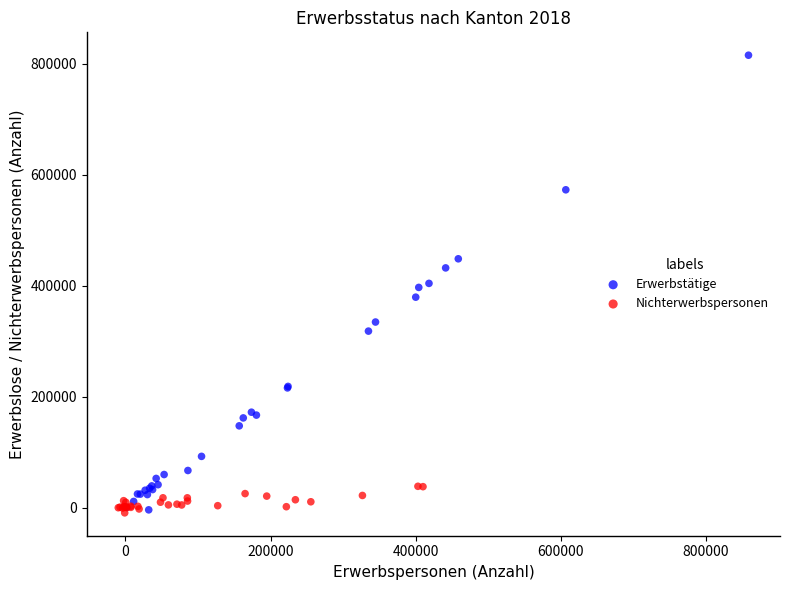

Which series contains the highest Y value?

Erwerbstätige